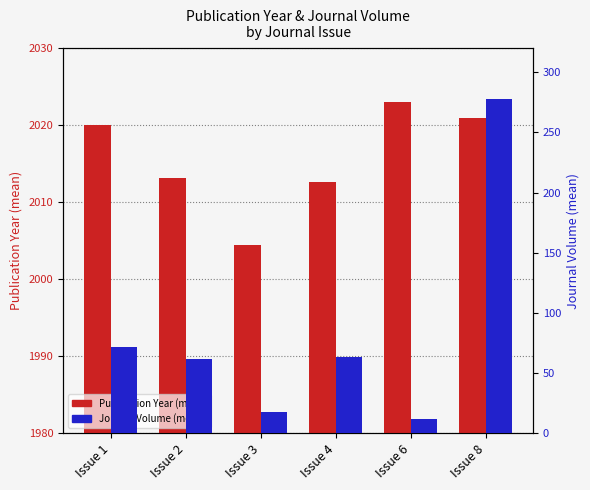

At which category does the chart reach its minimum across all series?

Issue 6